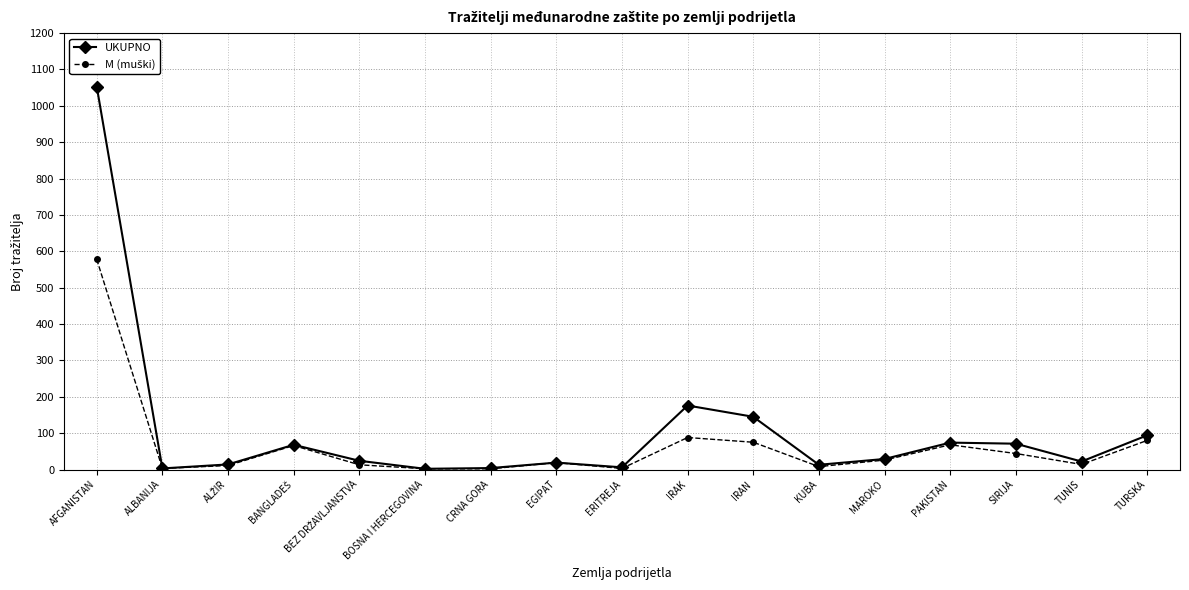

At which category does the chart reach its peak across all series?

AFGANISTAN